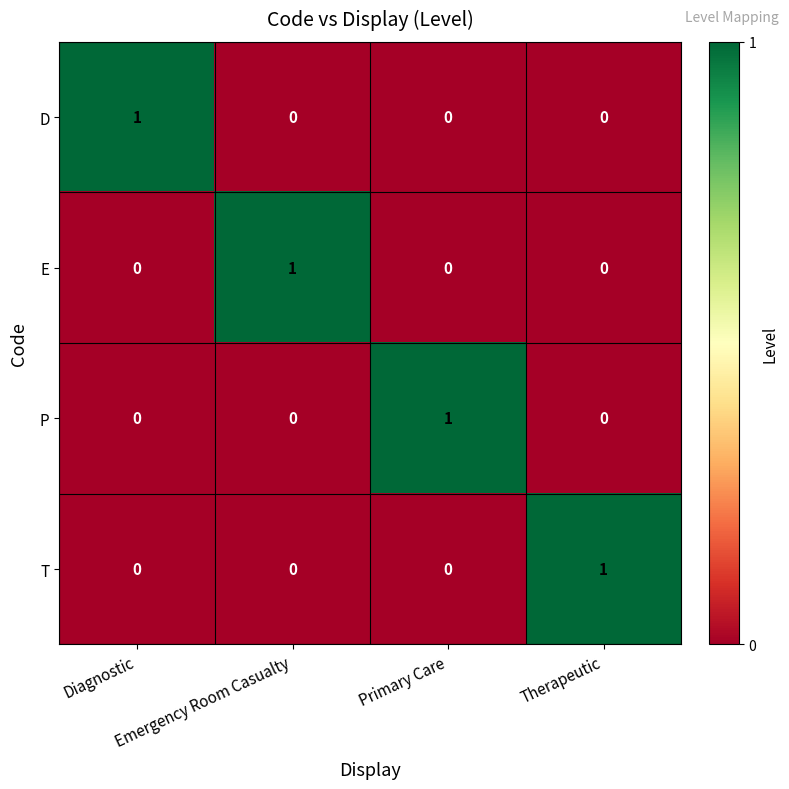

At how many categories does at least one series exceed 0?

4